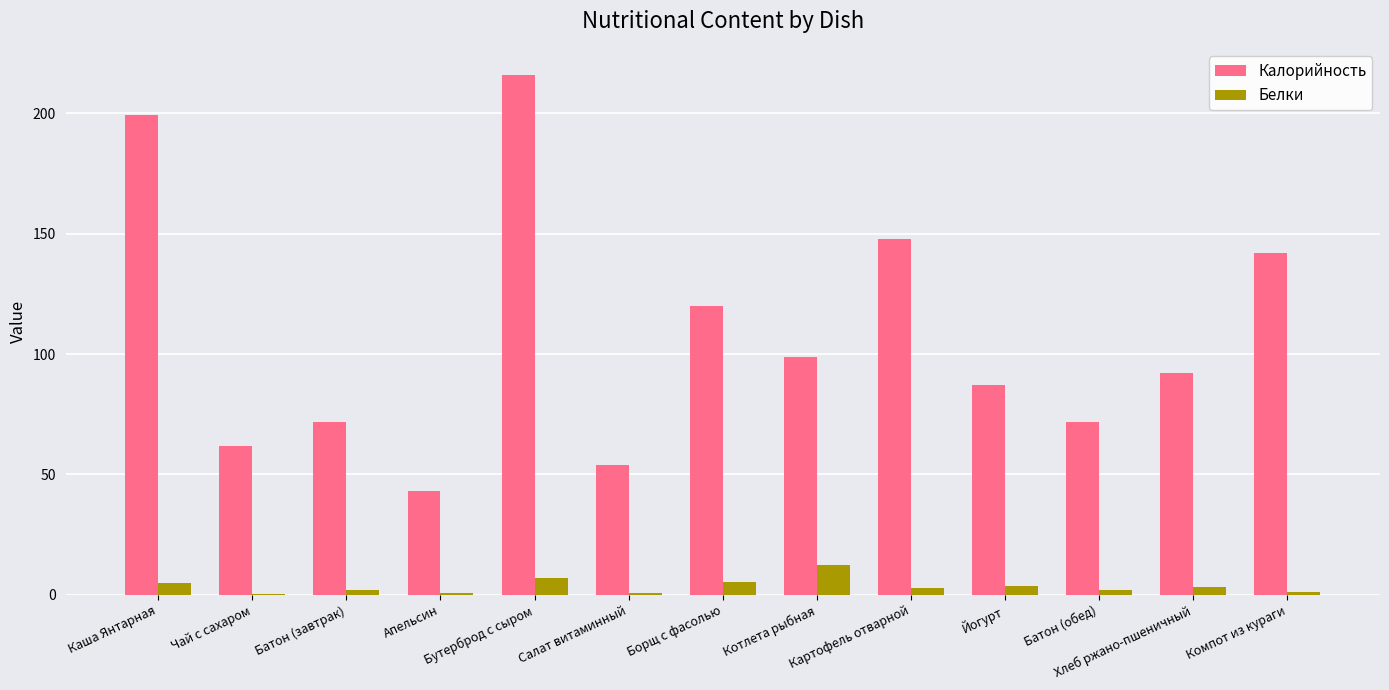

What is the sum of all Белки values?

46.0